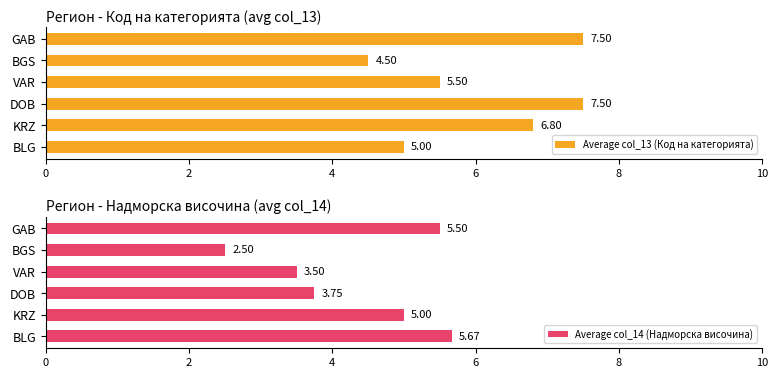

How many data points in Average col_14 (Надморска височина) are less than 5?

3